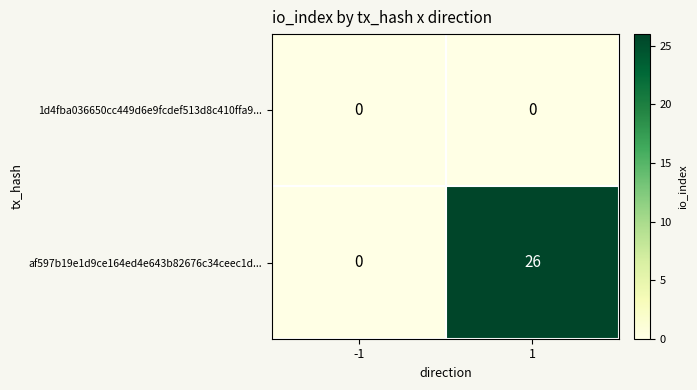

Read the af597b19e1d9ce164ed4e643b82676c34ceec1d... value at 1.

26